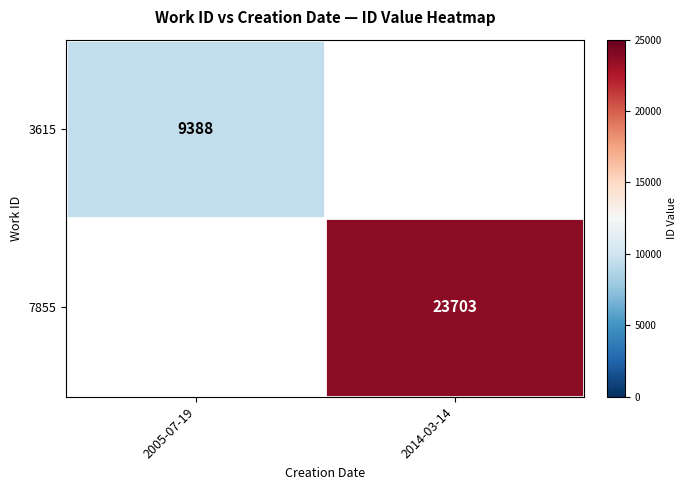

The value of 3615 at 2005-07-19 is 5267. True or false?

False